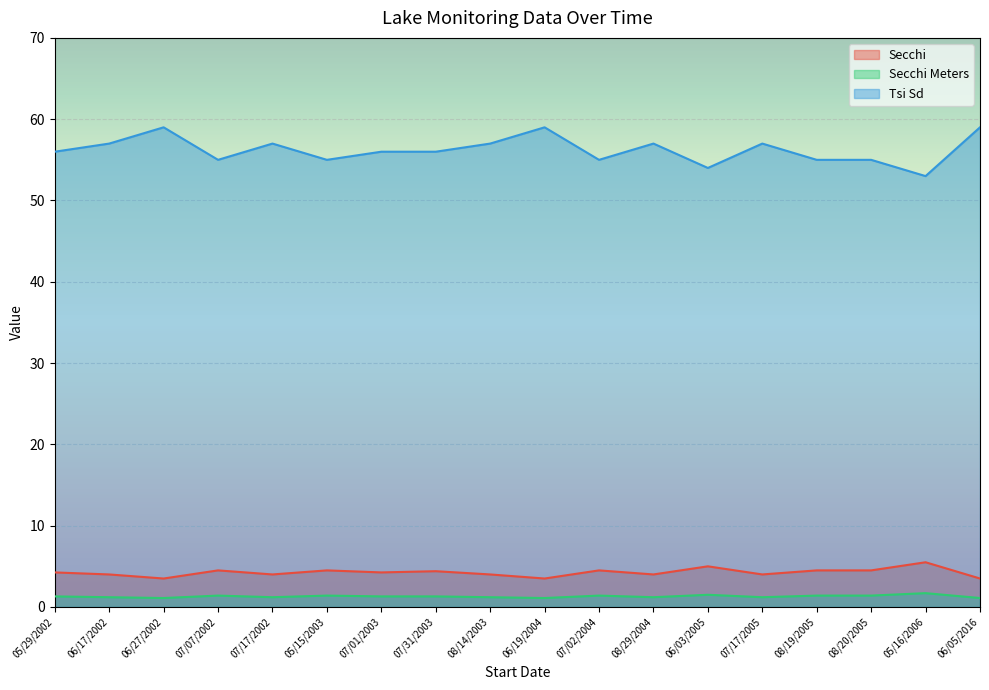

At which category does the chart reach its minimum across all series?

06/27/2002